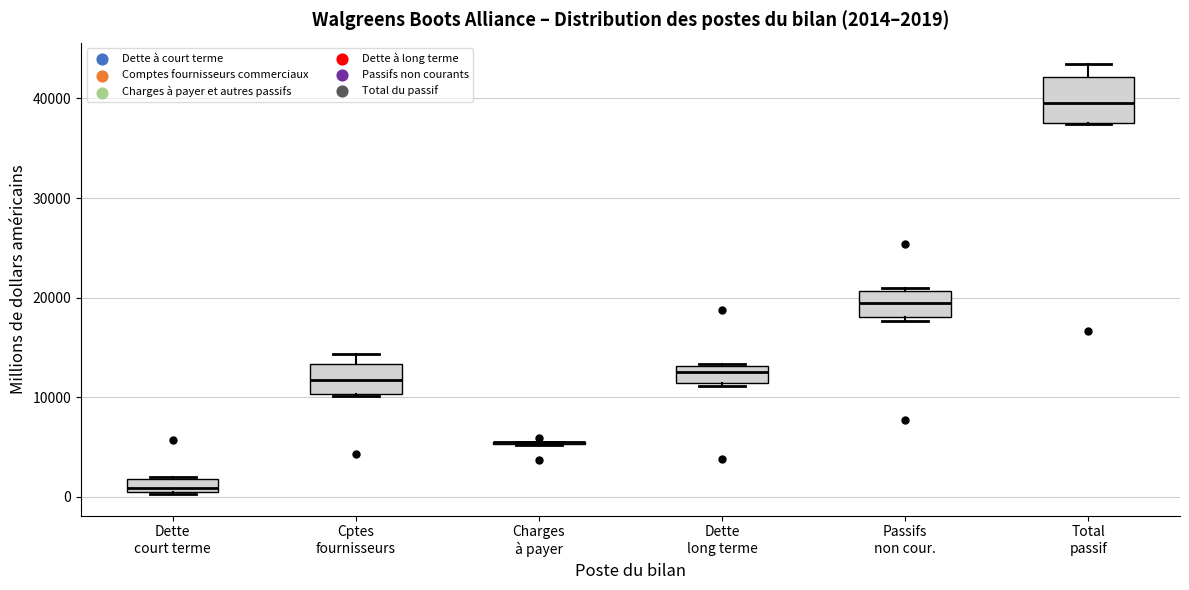

Which box is the tallest, from its lower edge to its upper edge?

Total passif